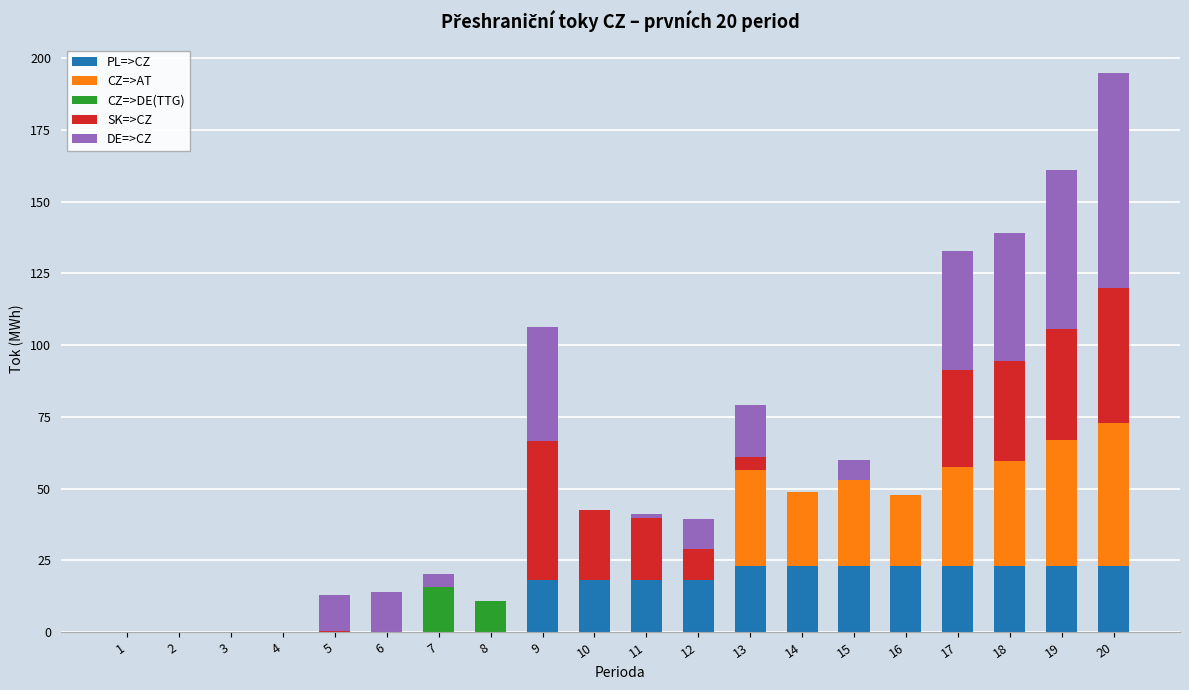

At which category is the sum across all series the highest?

20